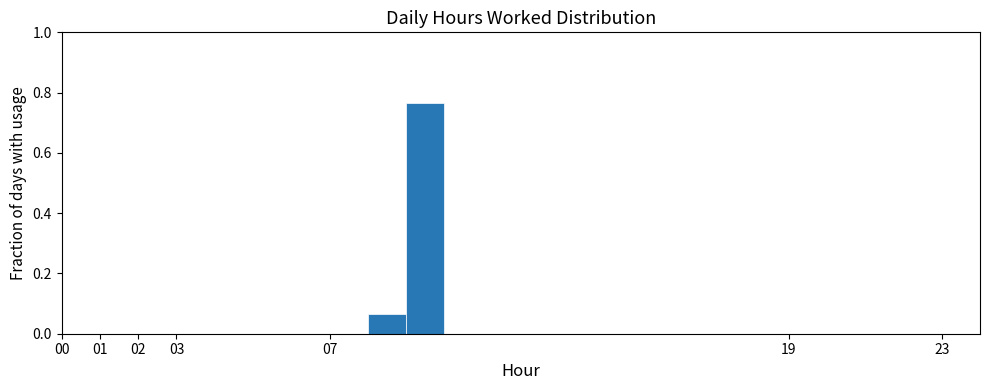

Which range on the x-axis has the tallest bar?

9 to 10